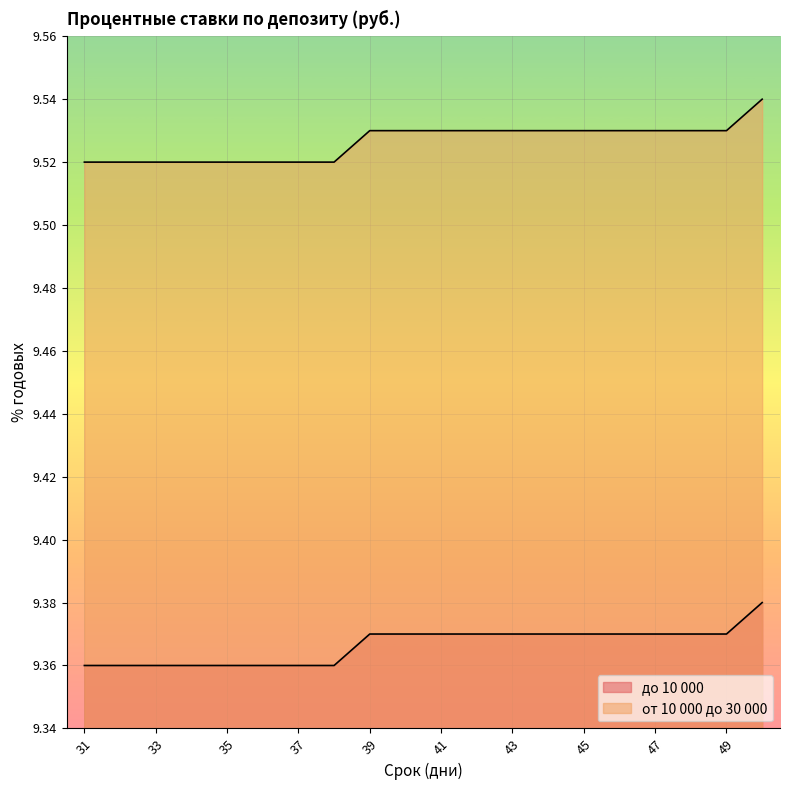

How many от 10 000 до 30 000 values are between 9 and 10?

20